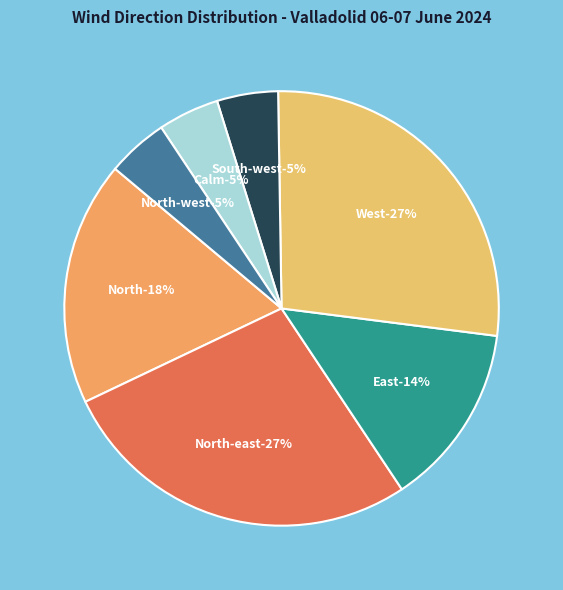

Is the sum of North and East greater than half?

No